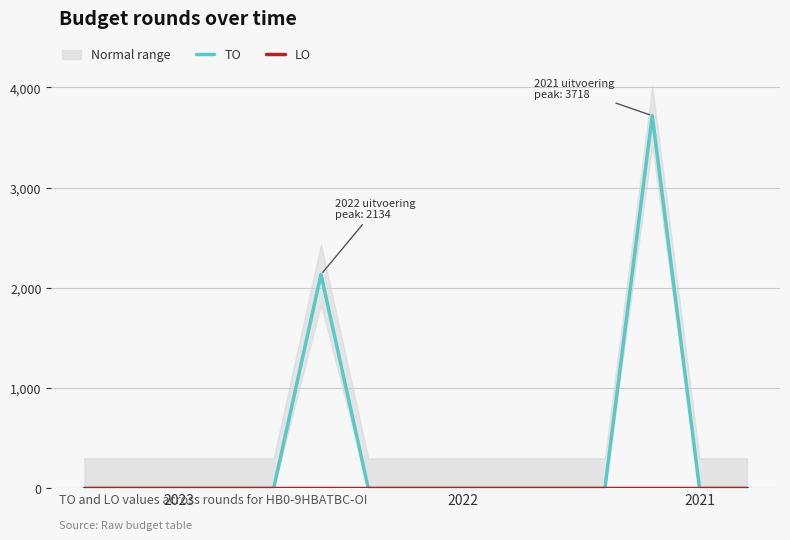

The value of LO at 11 is 0. True or false?

True